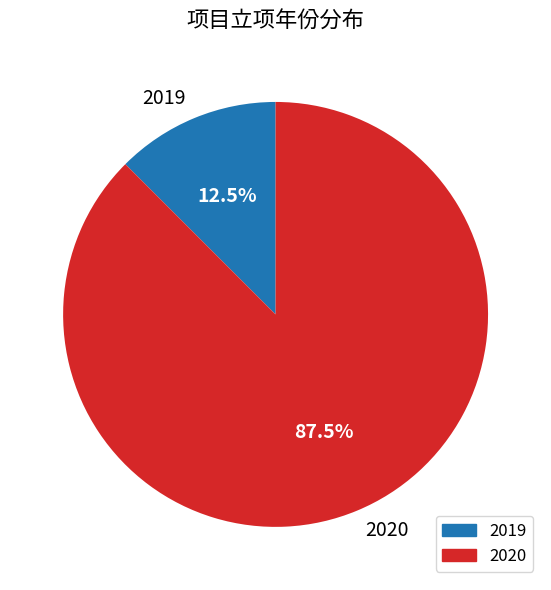

Which category accounts for the majority?

2020